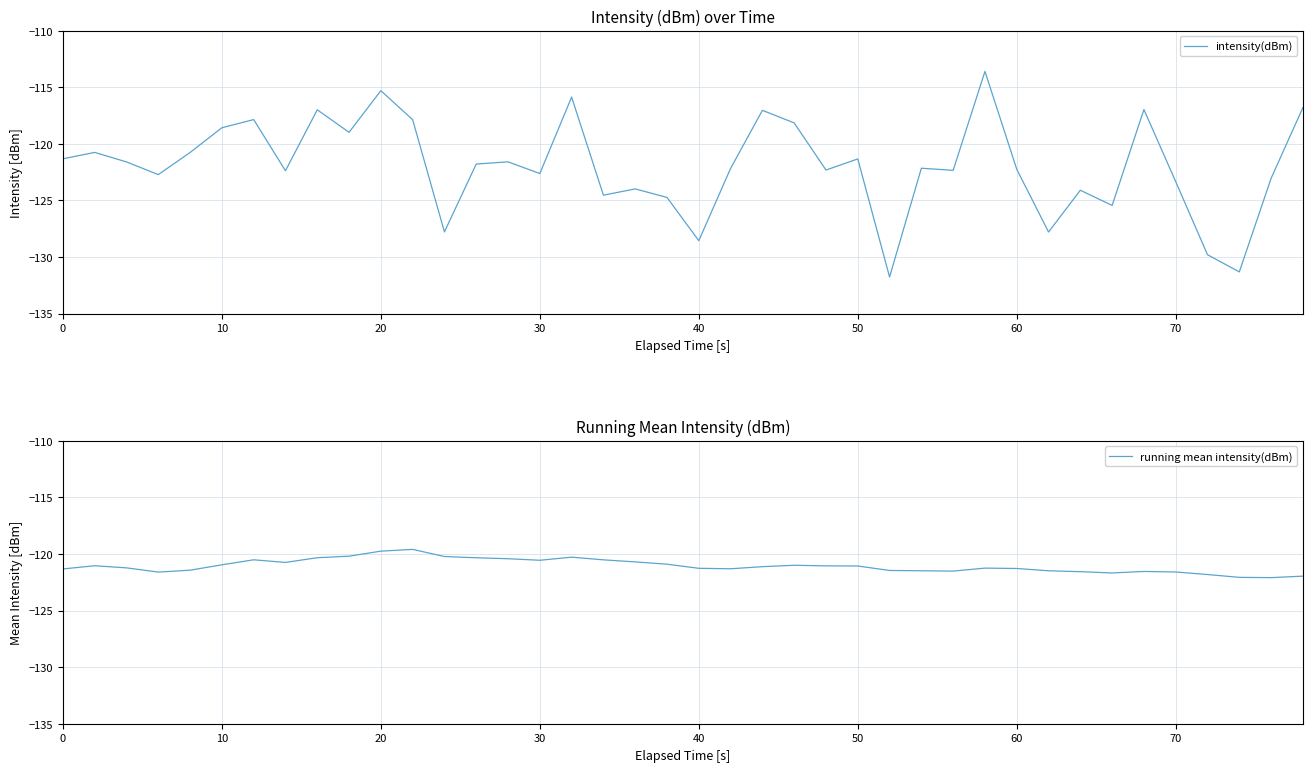

Which series has the largest total across all categories?

running mean intensity(dBm)